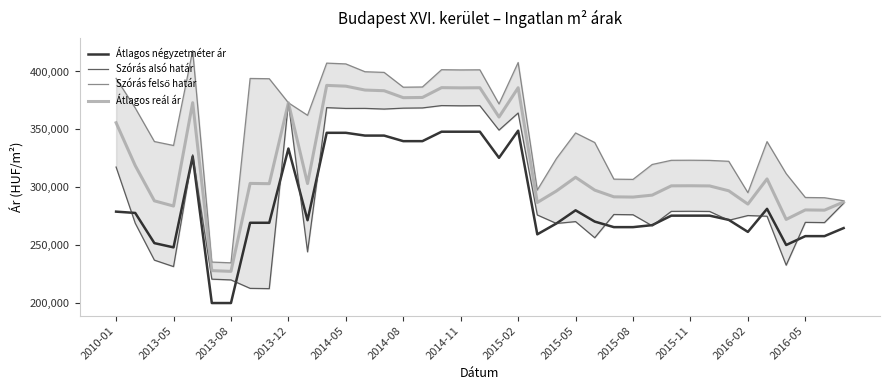

Where is the first local minimum for Átlagos reál ár?

2013-05